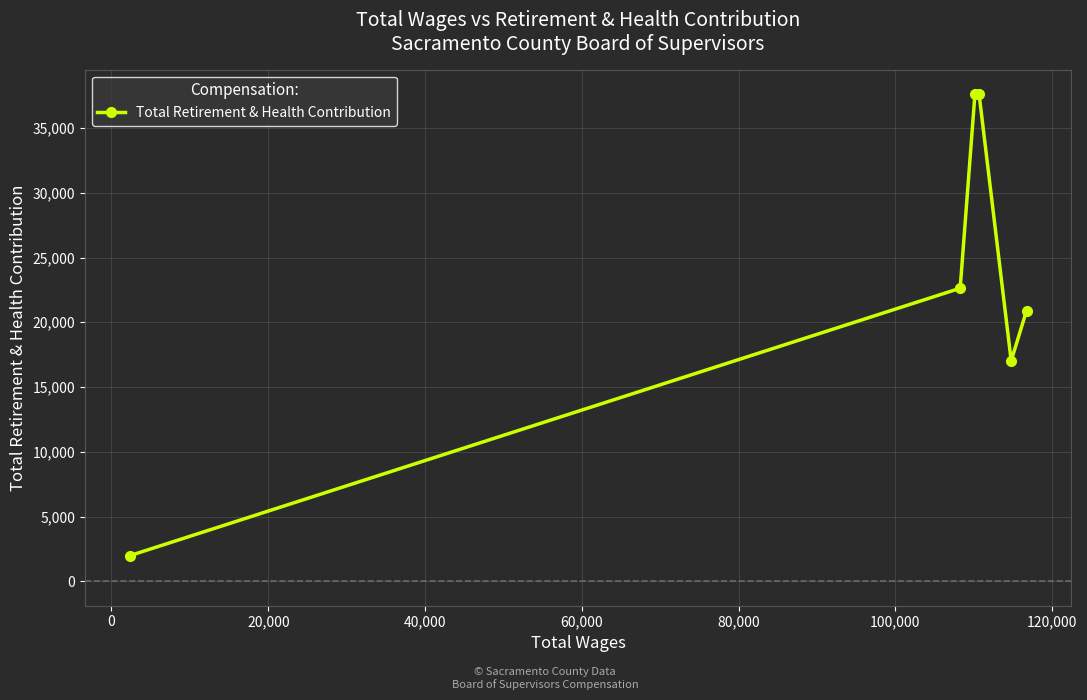

What is the difference between the maximum and minimum values?

35638